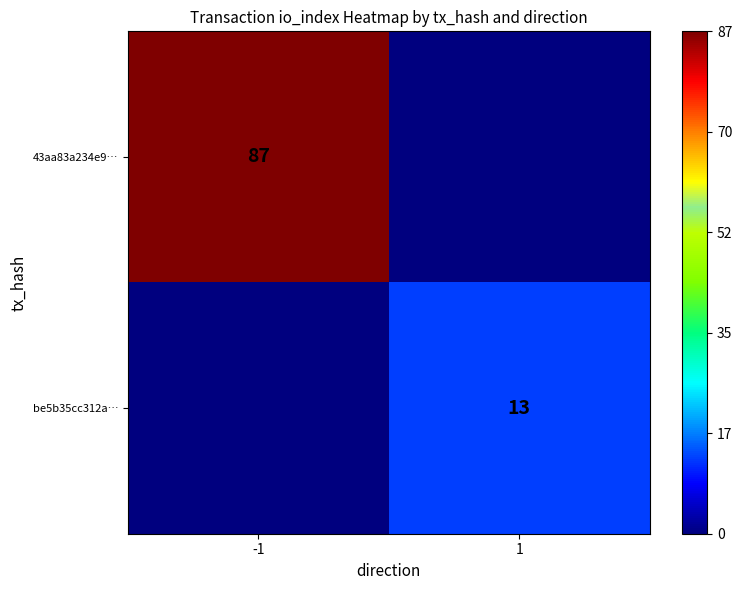

Is it true that be5b35cc312a… equals 8 at 1?

False